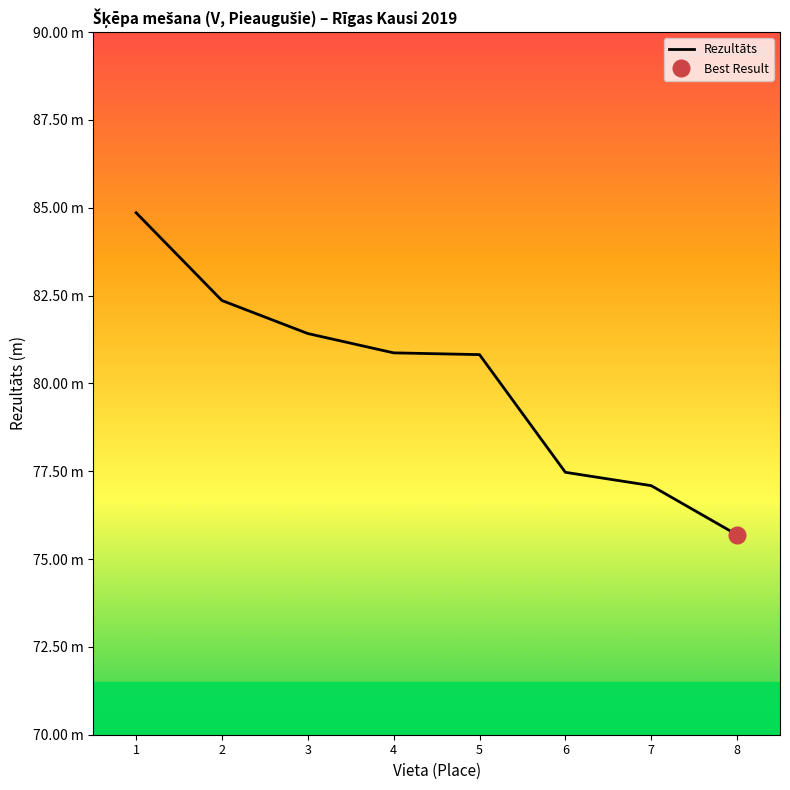

How many data points are above 80?

5